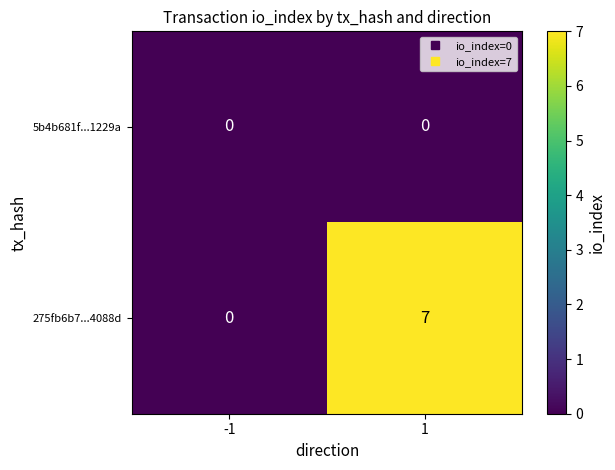

Rank the series by their average value, from lowest to highest.

5b4b681f...1229a, 275fb6b7...4088d